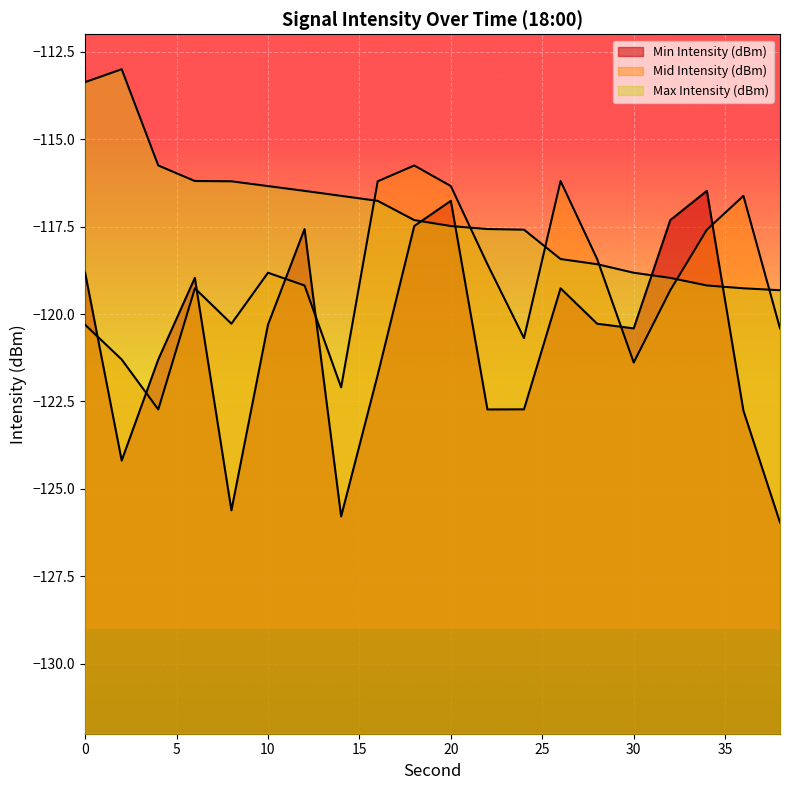

Rank the series by their maximum value, from highest to lowest.

Max Intensity (dBm), Mid Intensity (dBm), Min Intensity (dBm)